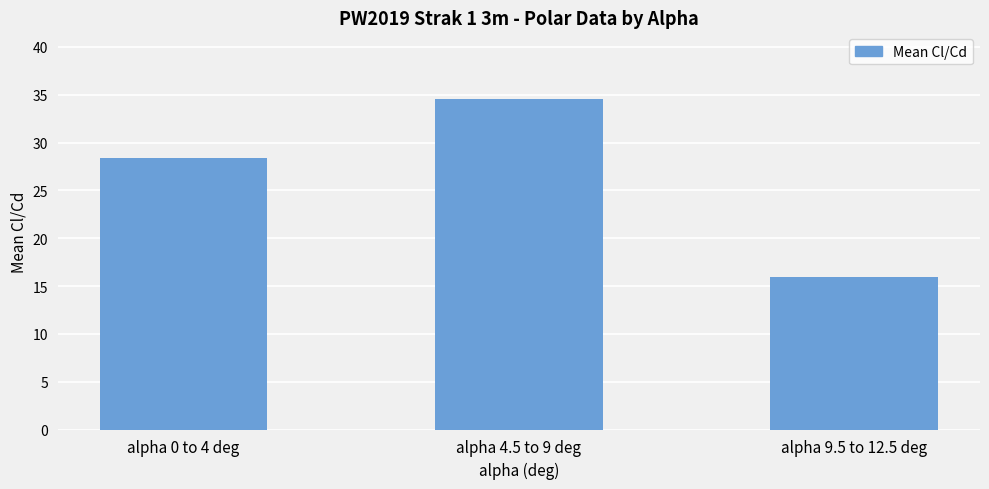

Are the bars grouped side by side (vs. stacked)?

No